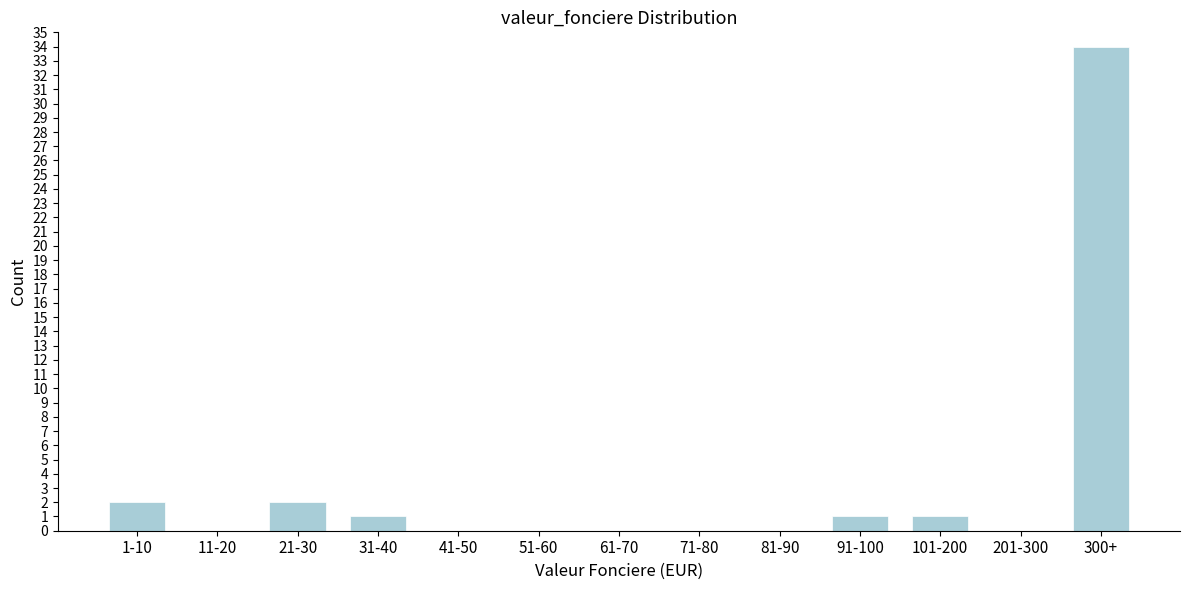

Reading left to right, list all the values displayed in this chart.

1-10=2	11-20=0	21-30=2	31-40=1	41-50=0	51-60=0	61-70=0	71-80=0	81-90=0	91-100=1	101-200=1	201-300=0	300+=34